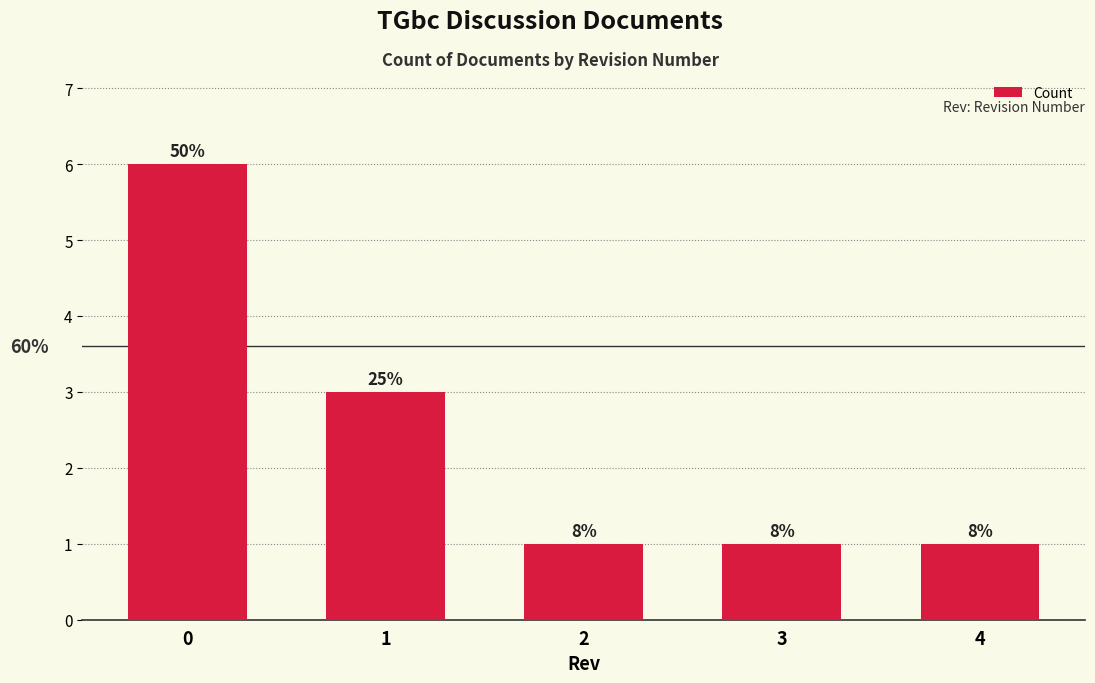

Count the values in the range 1 to 3.

4